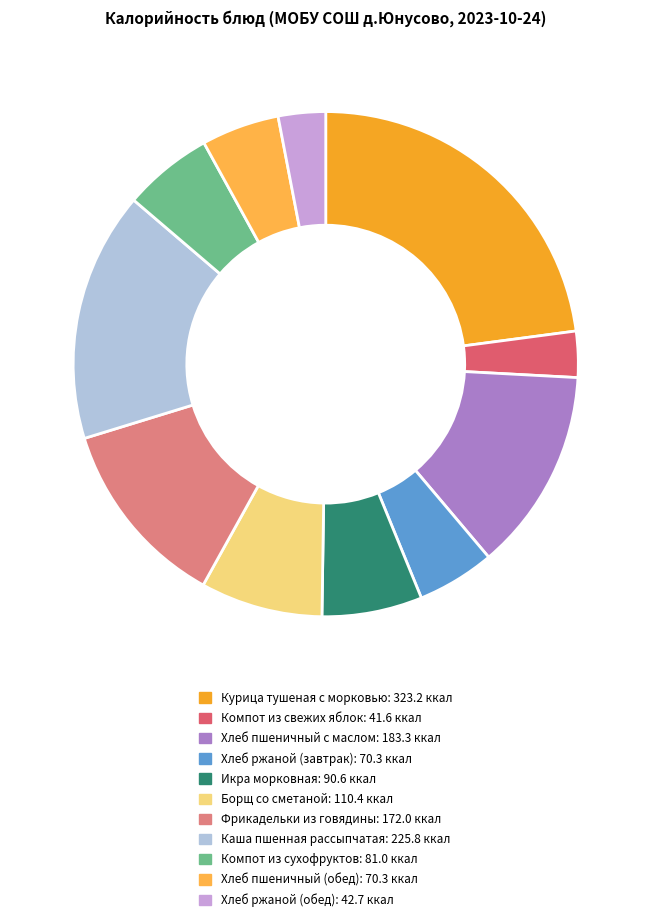

The Компот из свежих яблок slice represents 3% of the pie. True or false?

True